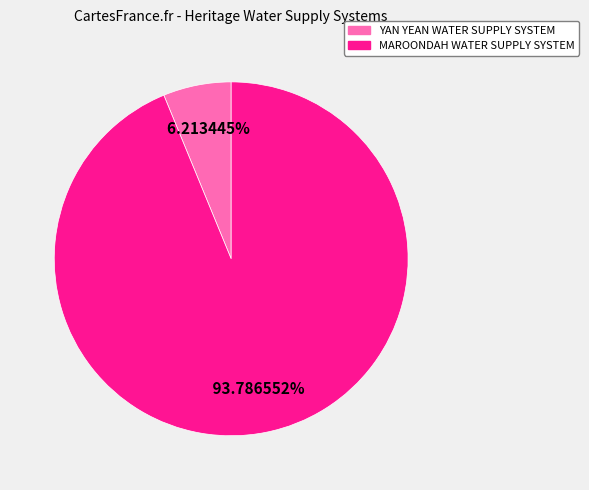

What is the largest slice in the pie chart?

MAROONDAH WATER SUPPLY SYSTEM